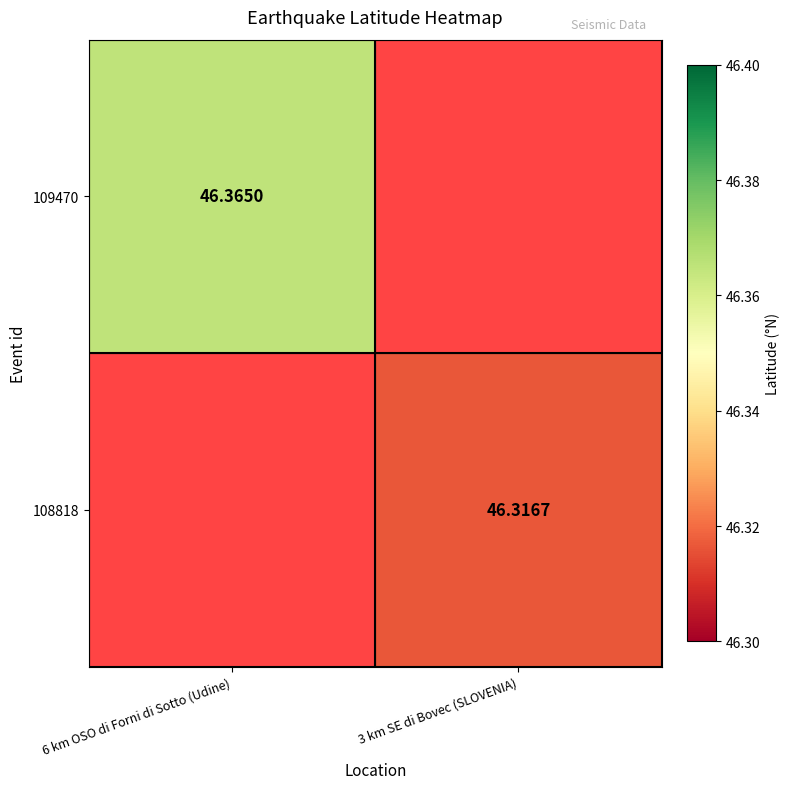

Count the number of categories in the chart.

2